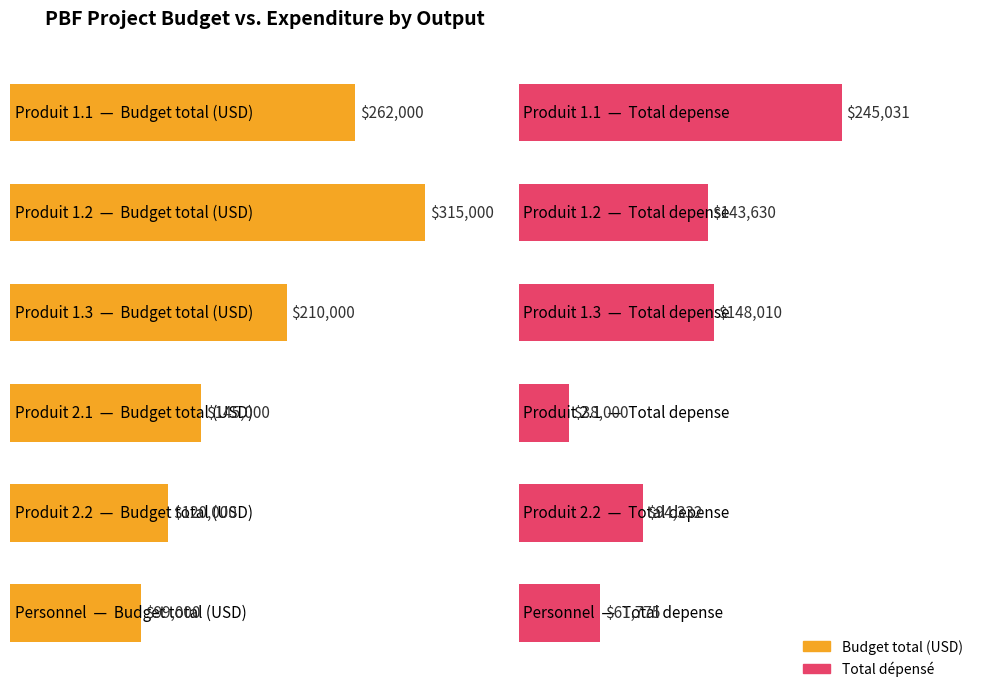

Which series has the widest spread of values?

Budget total (USD)